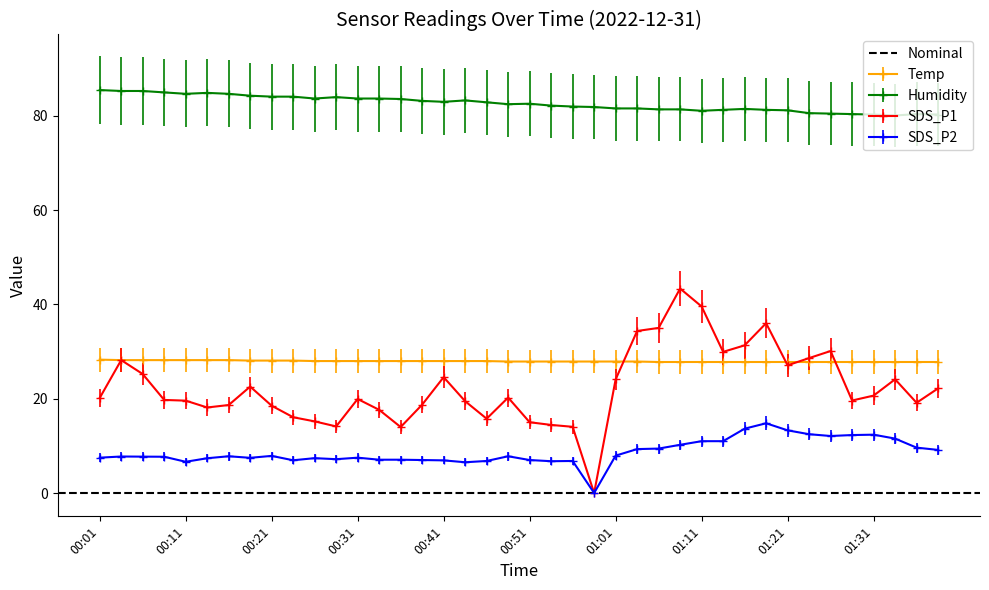

Which series changed the most between 00:21 and 01:16?

SDS_P1